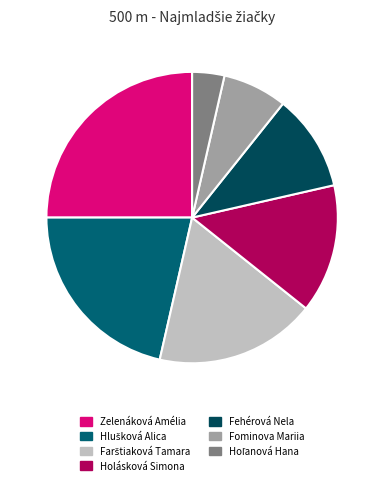

What is the largest slice in the pie chart?

Zelenáková Amélia